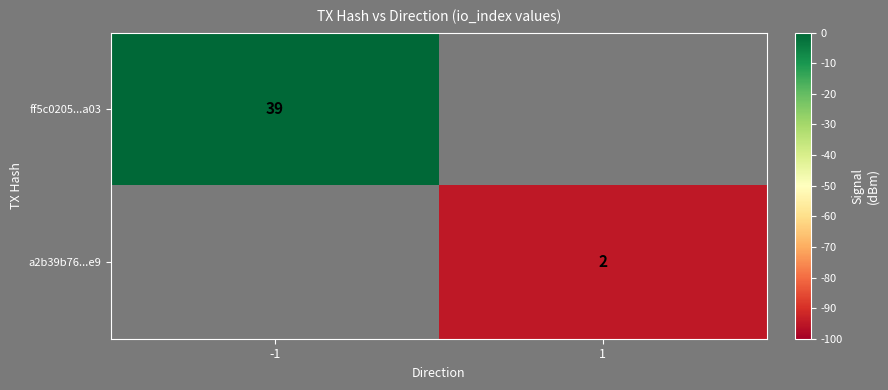

The value of ff5c0205...a03 at -1 is 54. True or false?

False